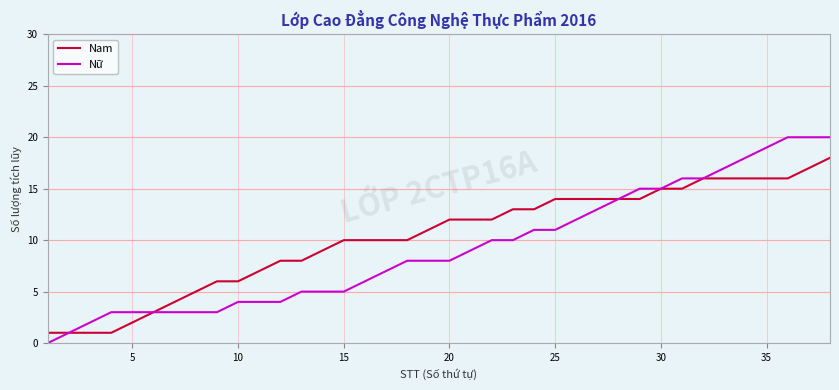

What is the greatest value displayed?

20